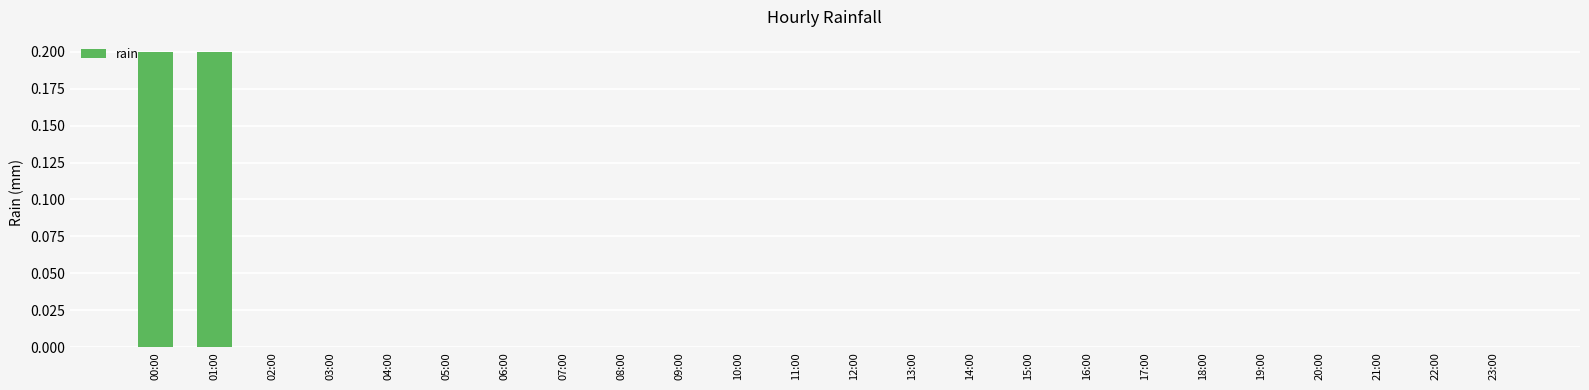

What is the greatest value displayed?

0.2